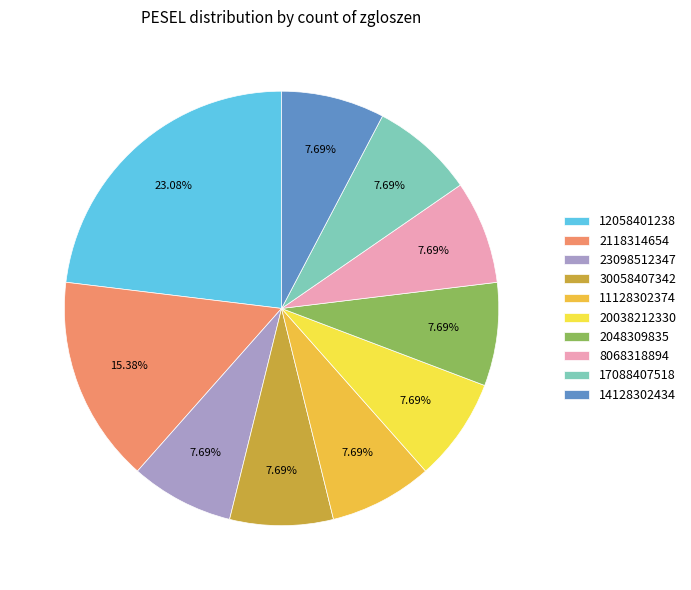

To the nearest percent, what portion does 20038212330 represent?

8%